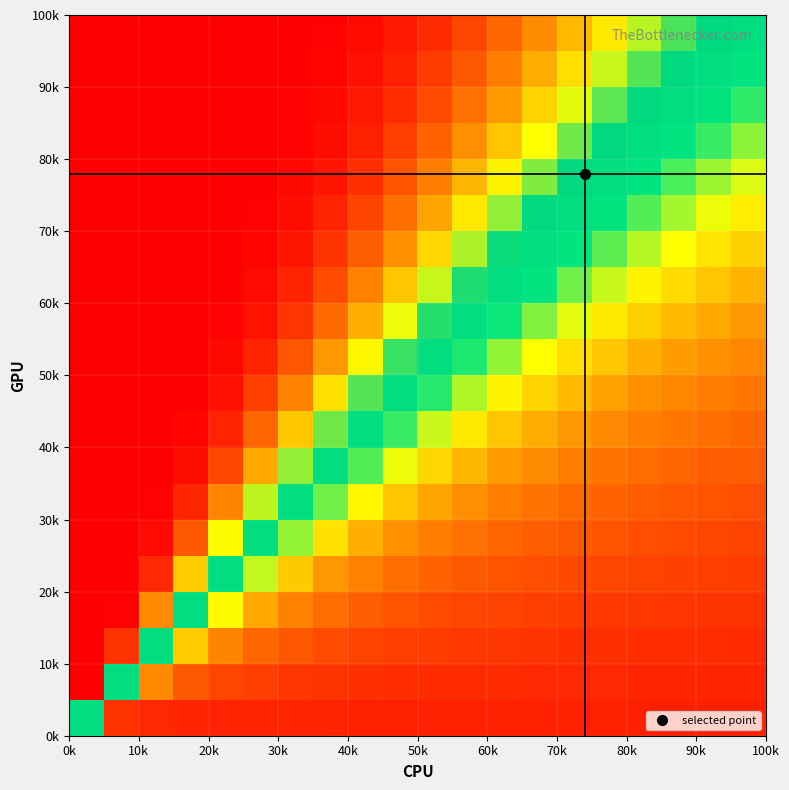

What is the maximum value shown in the chart?

100.0